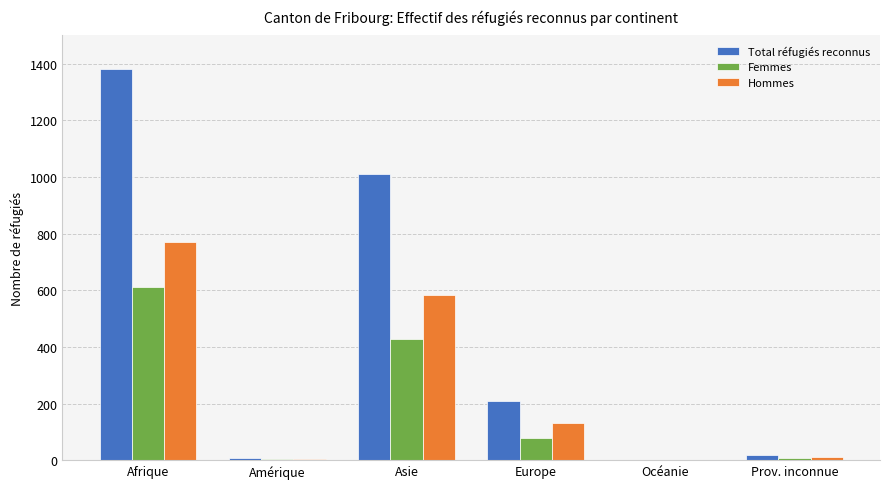

Which category has the highest value in the Total réfugiés reconnus series?

Afrique